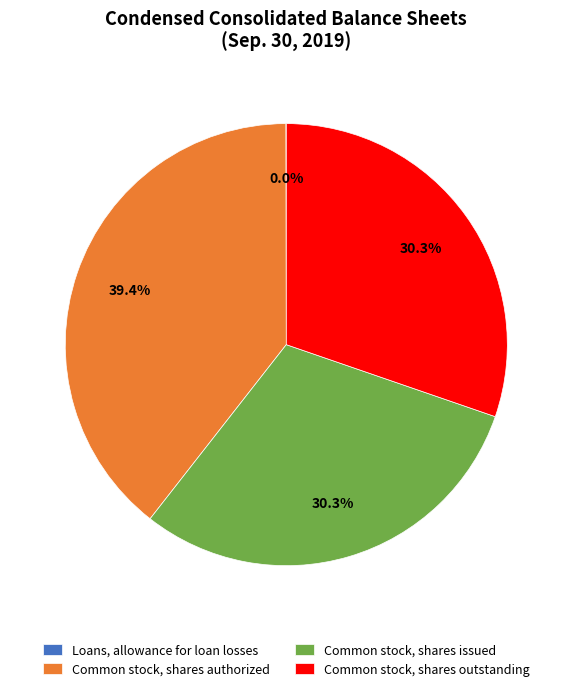

To the nearest percent, what is the difference between the largest and smallest slice percentages?

39%